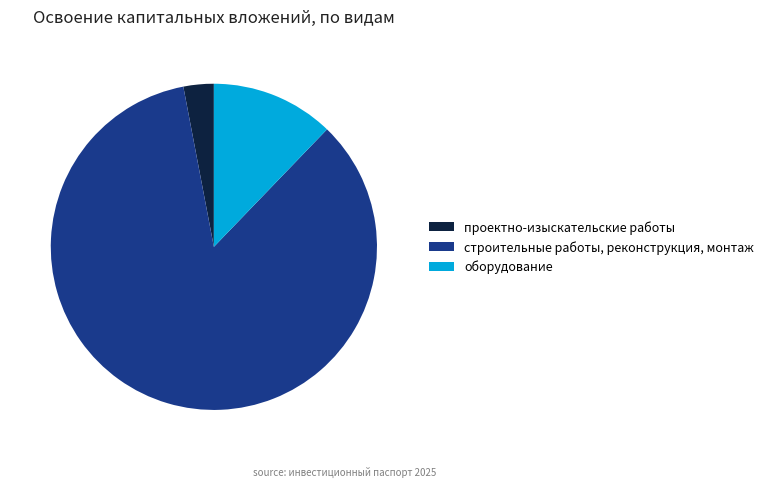

Does any single category account for the majority?

Yes